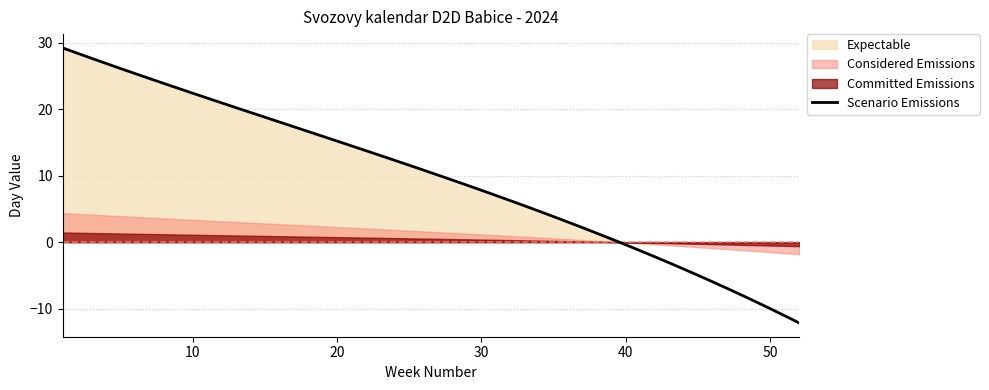

At which label does Week_Numbers_H1 reach its minimum?

1